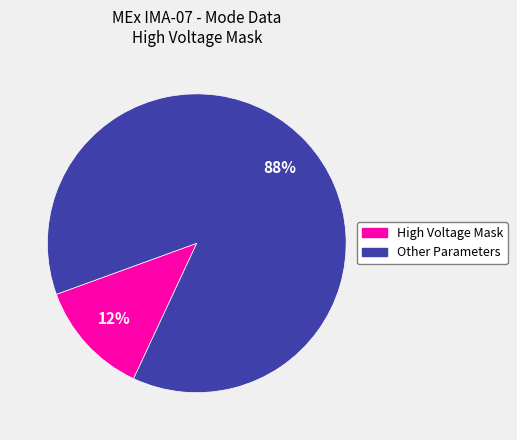

Is there any slice that represents more than half of the pie?

Yes